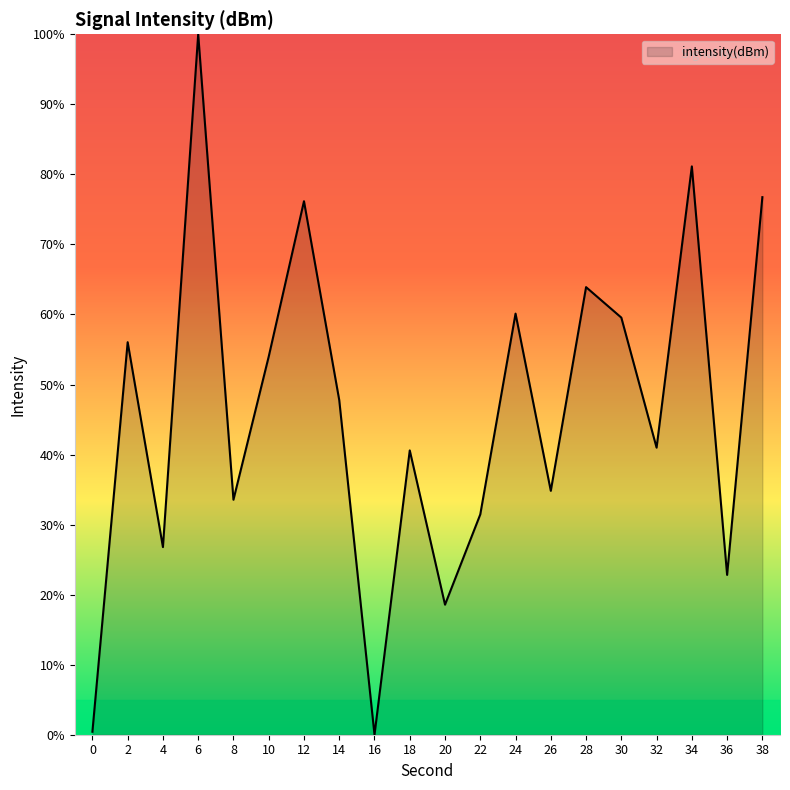

How many interior local peaks (higher than both neighbors) does the data have?

7